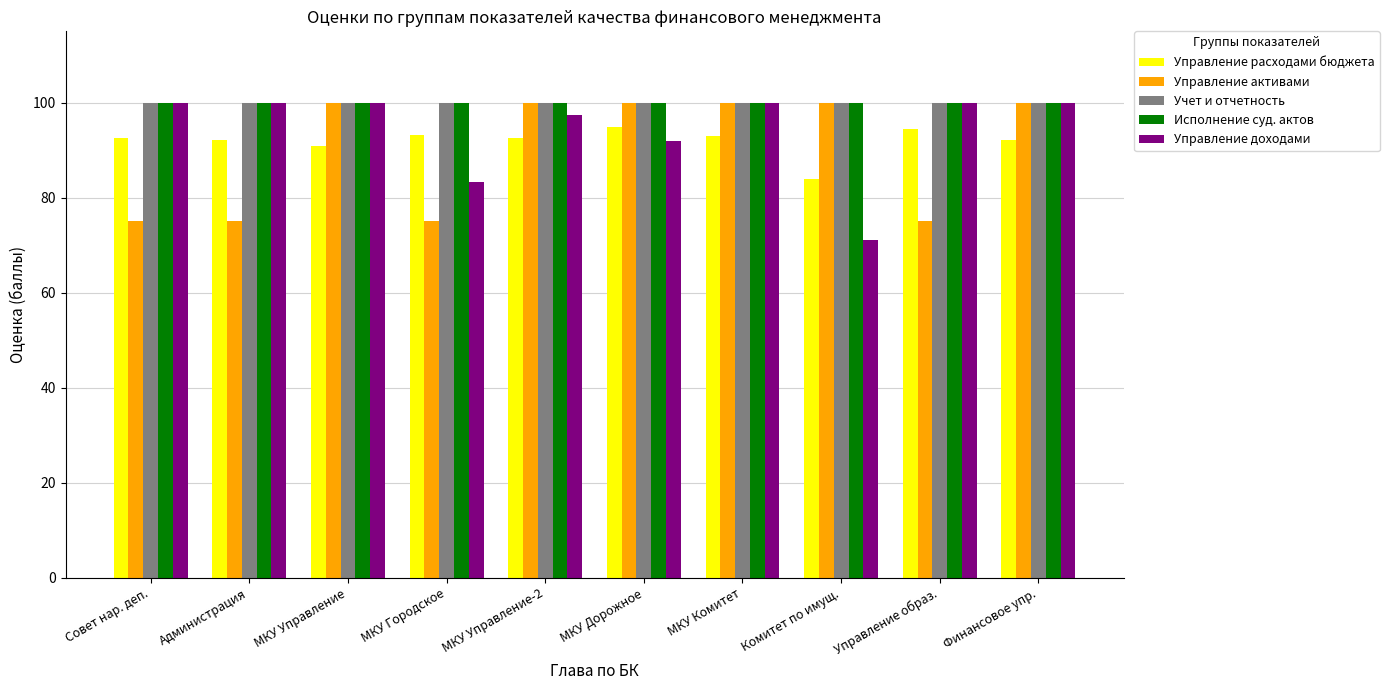

What is the label of the 1st bar from the right?

Финансовое упр.